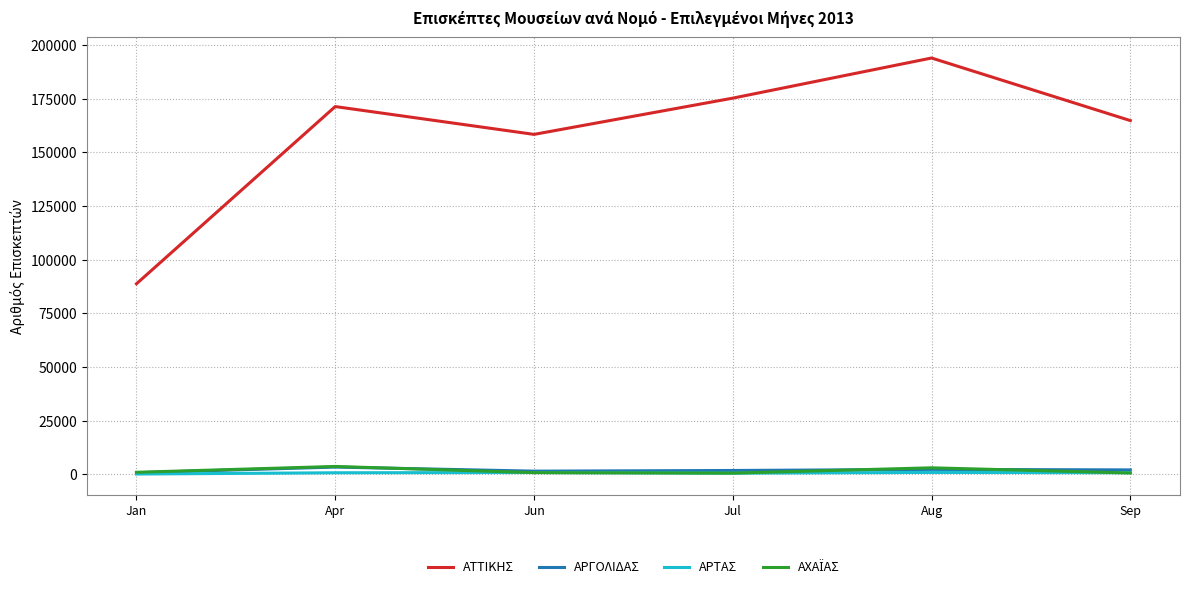

Is it true that ΑΤΤΙΚΗΣ equals 341299 at Aug?

False